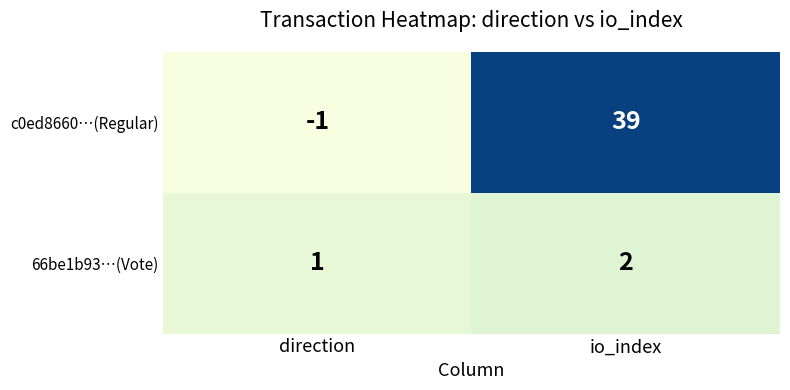

Which series changed the most between direction and io_index?

c0ed8660…(Regular)